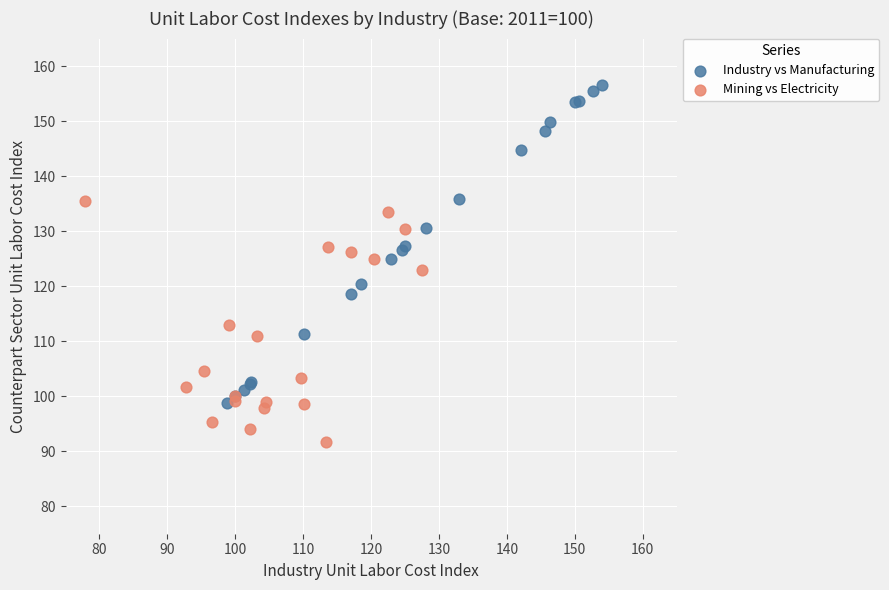

Which series has the widest spread of Y values?

Industry vs Manufacturing